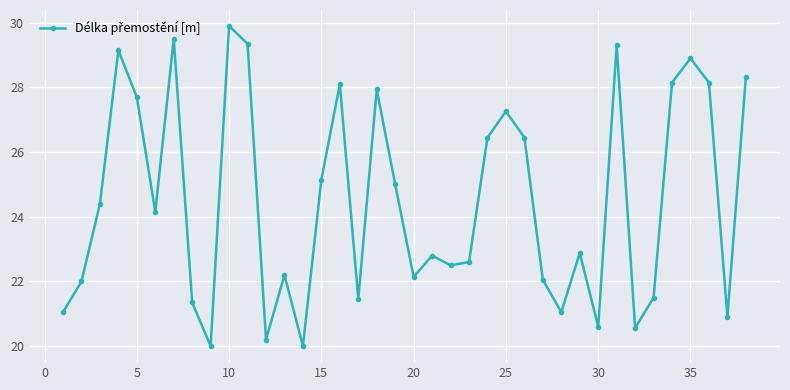

What is the difference between the second highest and minimum values?

9.5